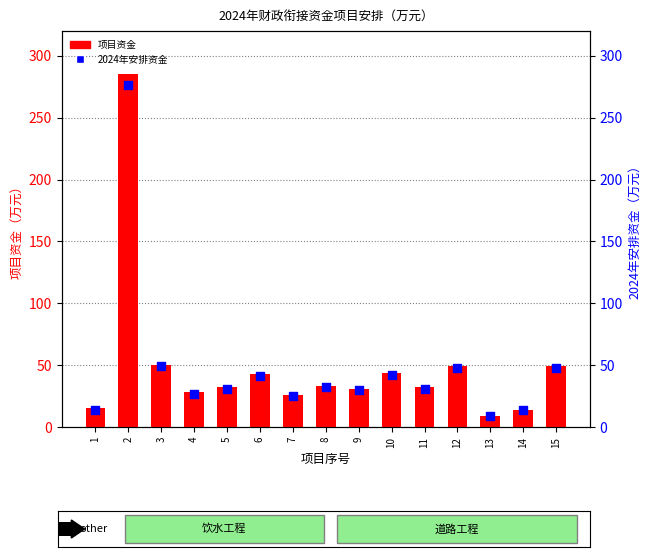

At which category is the sum across all series the highest?

2